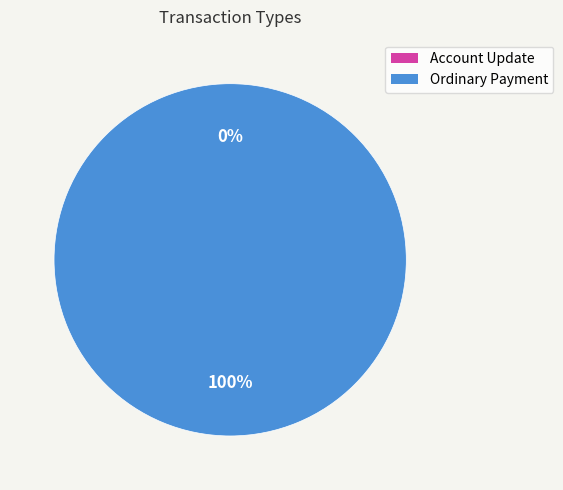

The Ordinary Payment slice represents 100% of the pie. True or false?

True